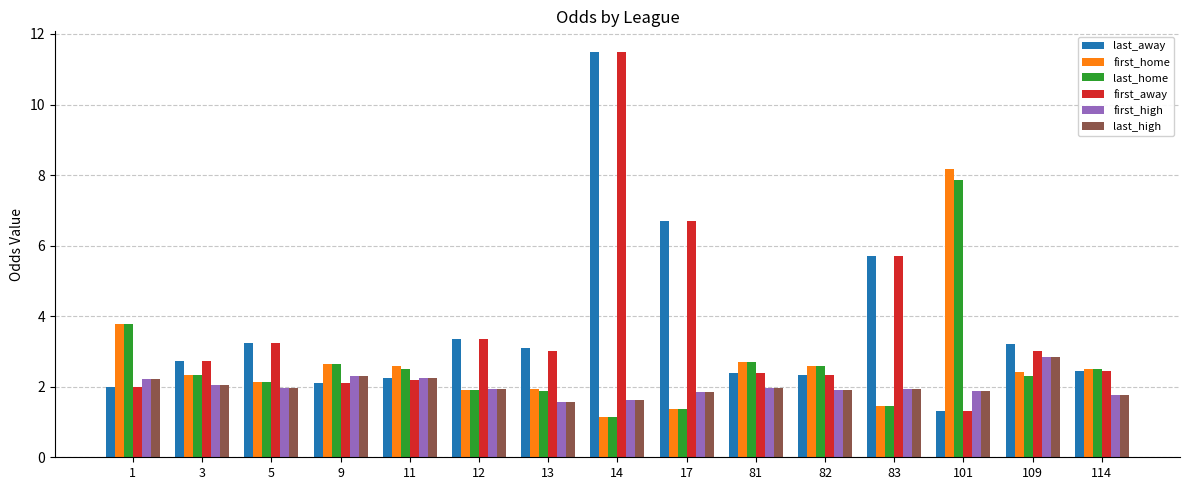

Is it true that last_away equals 2.3 at 83?

False